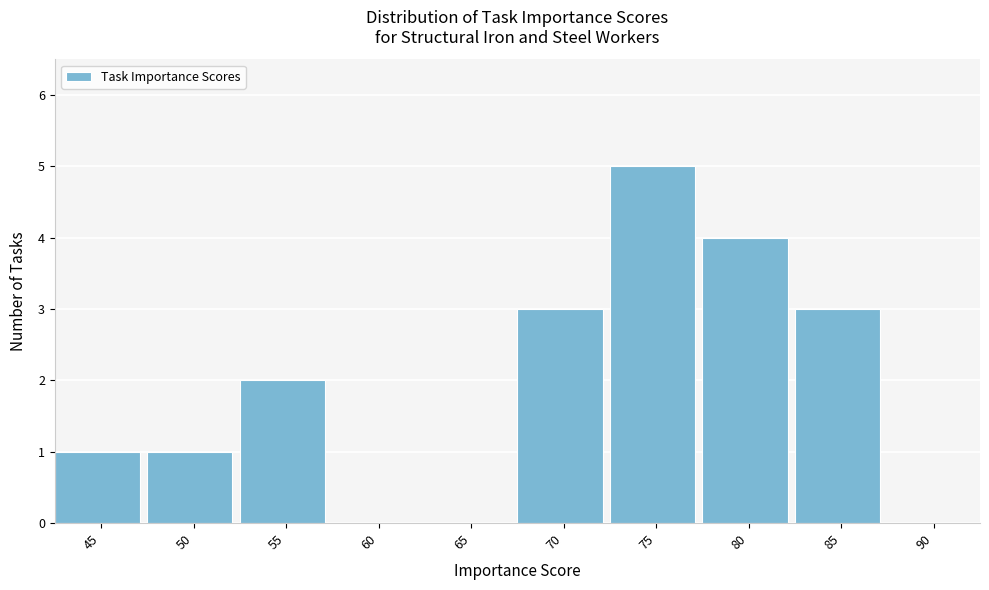

Reading right to left, extract all data points from this chart.

90=0	85=3	80=4	75=5	70=3	65=0	60=0	55=2	50=1	45=1